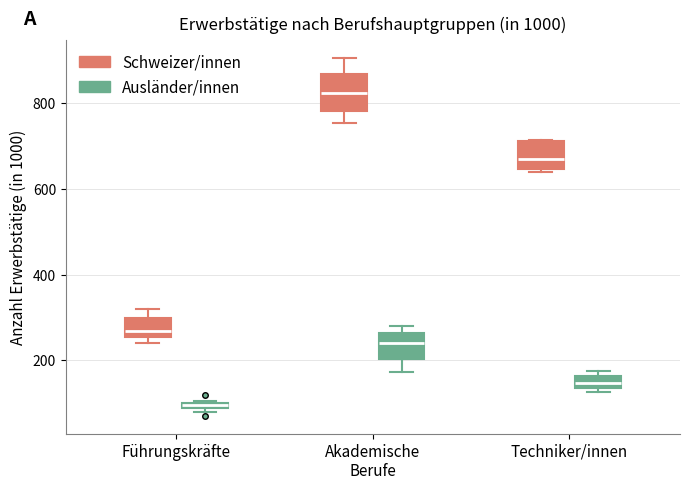

Where is the upper edge of the box for Führungskräfte (Schweizer/innen) on the y-axis? The values are not printed on the chart, so give them approximately, as read against the axis.

300